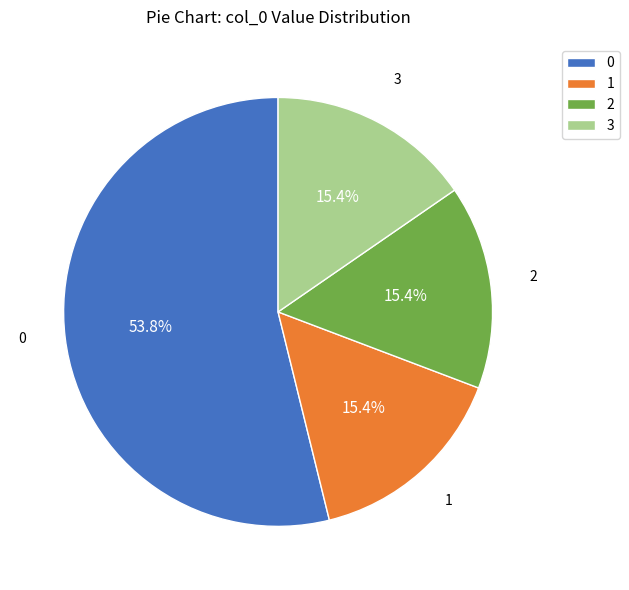

Does any single category account for the majority?

Yes